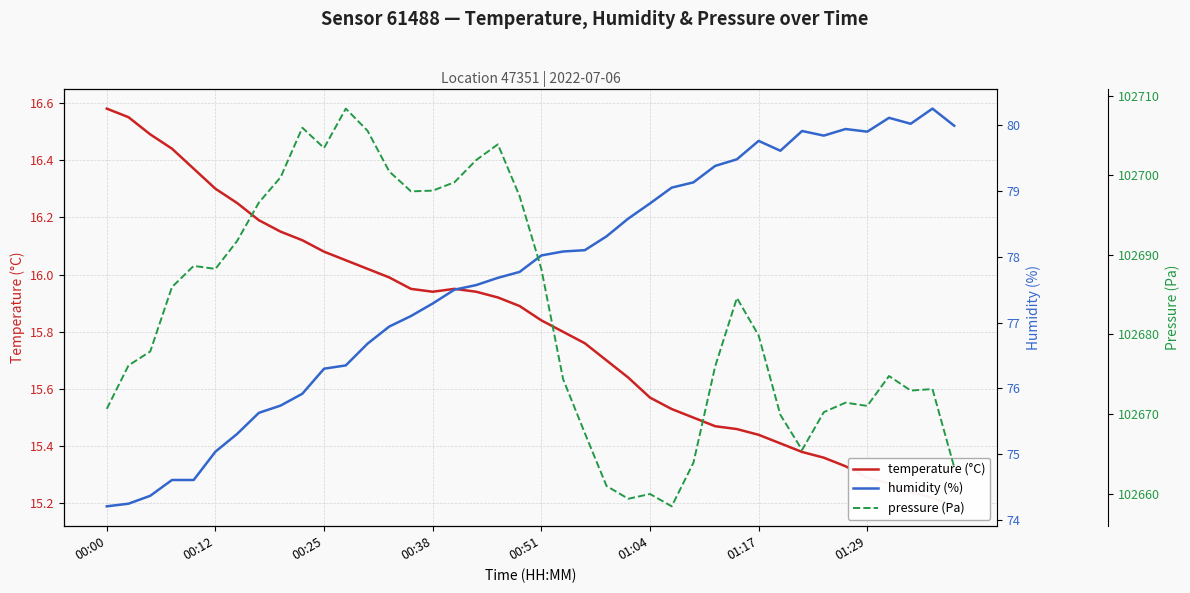

True or false: humidity (%) and temperature (°C) intersect in this chart.

False